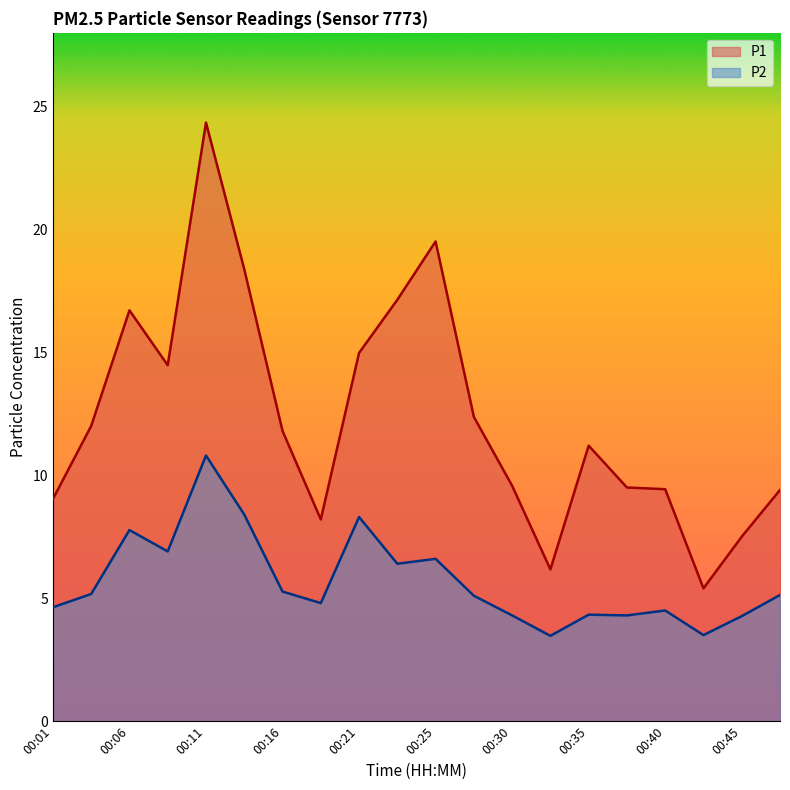

What is the difference between the P1 values at 00:21 and 00:35?

3.8